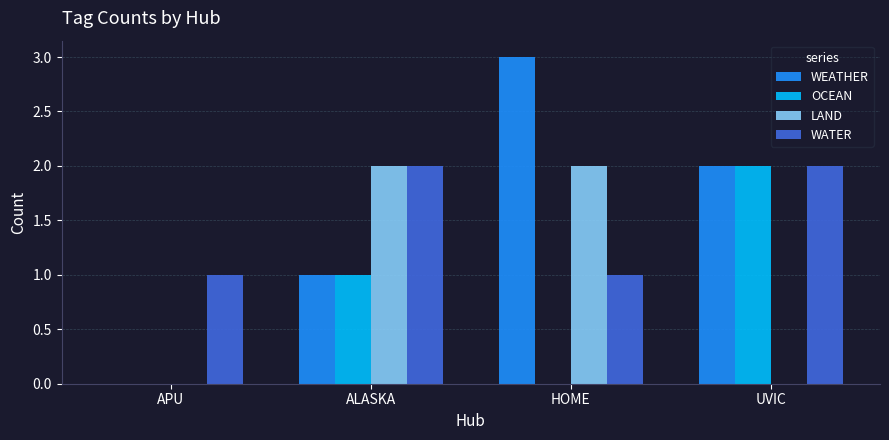

Which series changed the most between APU and HOME?

WEATHER